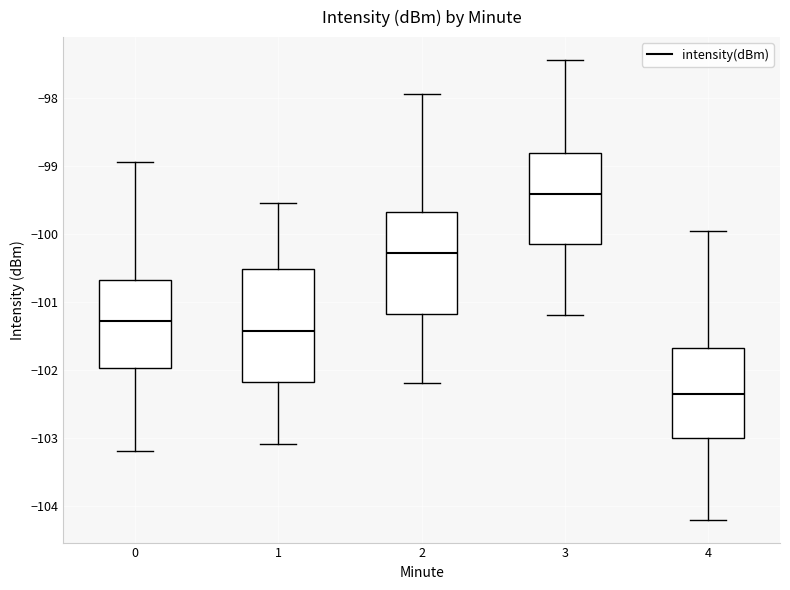

Reading left to right, transcribe this box plot: for each box, give where its median line is, the range the box spans, and where its two whiskers end, as read against the y-axis. The values are not printed on the chart, so give them approximately, as read against the axis.

0: median -101.3, box -102.0 to -100.7, whiskers -103.2 to -99.0
1: median -101.4, box -102.2 to -100.5, whiskers -103.1 to -99.5
2: median -100.3, box -101.2 to -99.7, whiskers -102.2 to -98.0
3: median -99.4, box -100.1 to -98.8, whiskers -101.2 to -97.4
4: median -102.4, box -103.0 to -101.7, whiskers -104.2 to -100.0